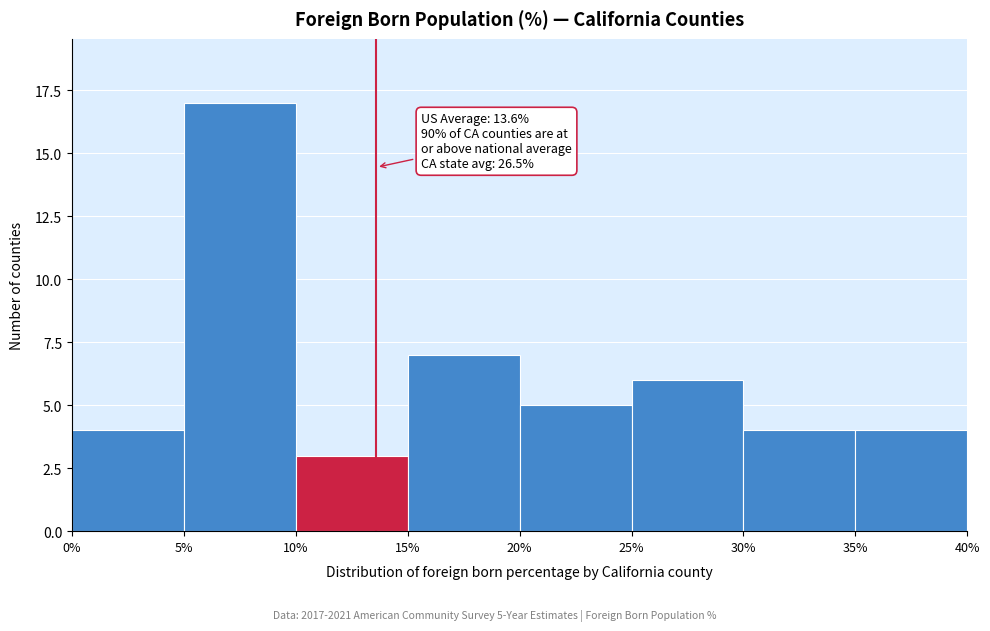

Over which range of the x-axis is the bar tallest?

5% to 10%